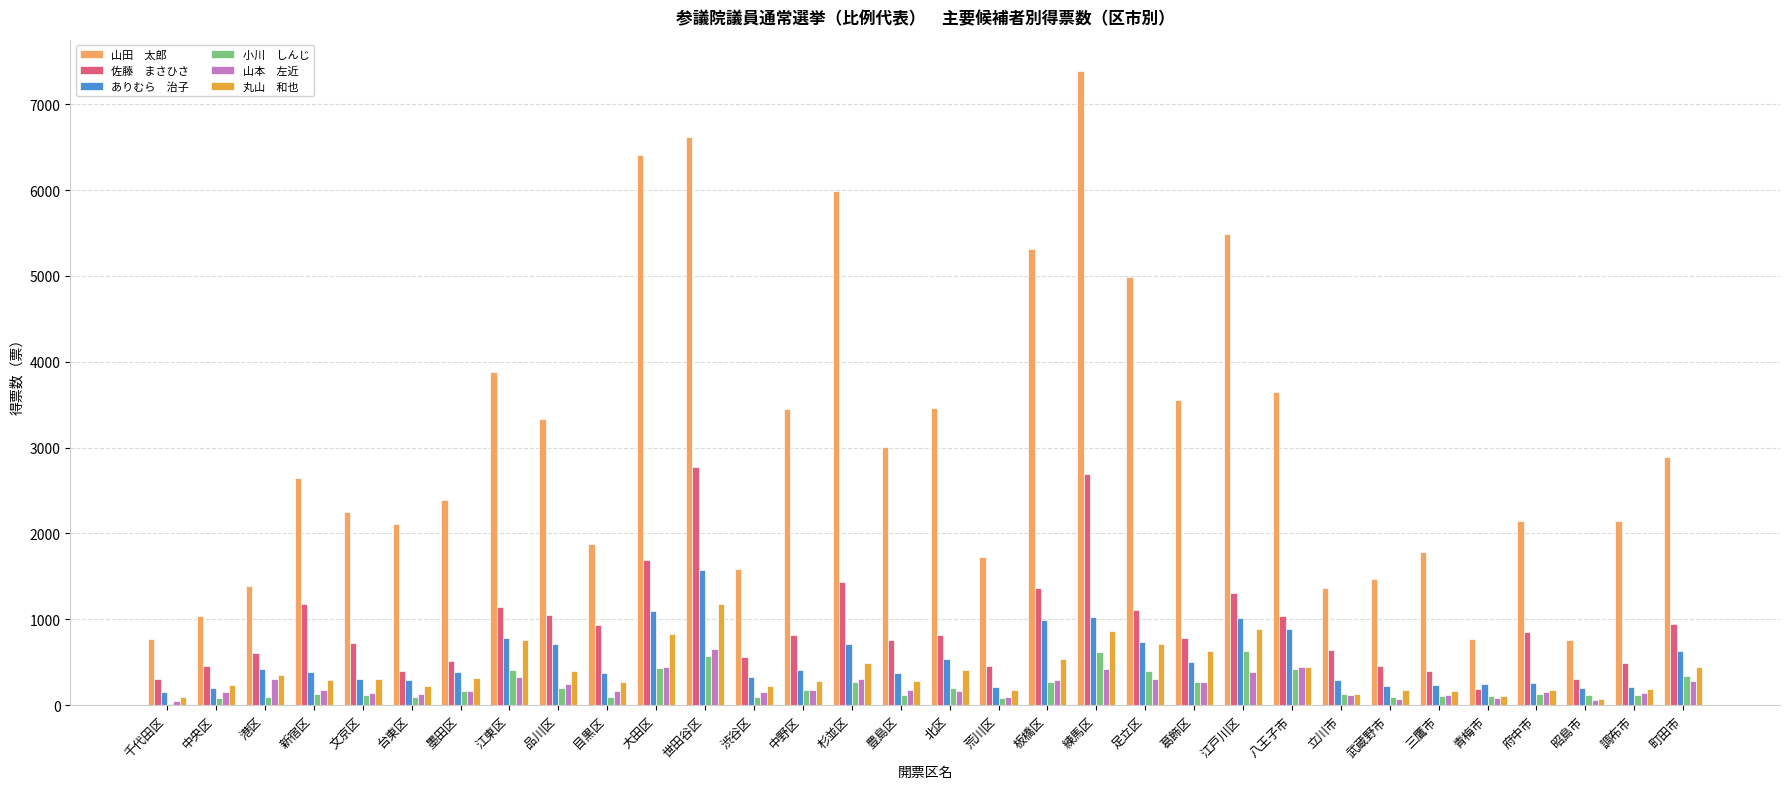

Does the chart contain stacked bars?

No